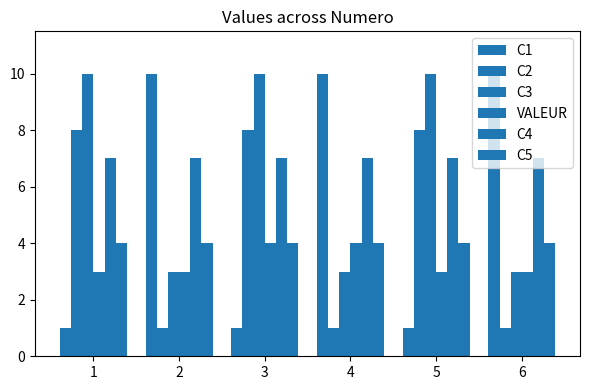

What is the approximate value of C5 at 1?

4